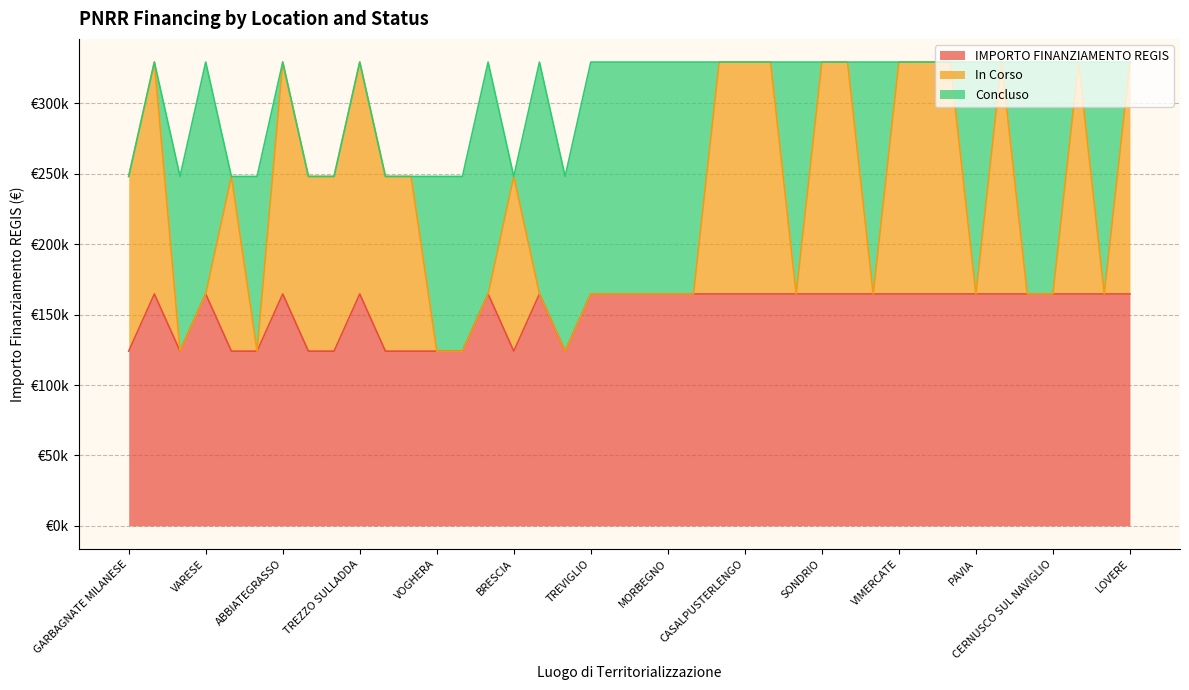

At which category does Concluso reach its first local peak?

VARESE